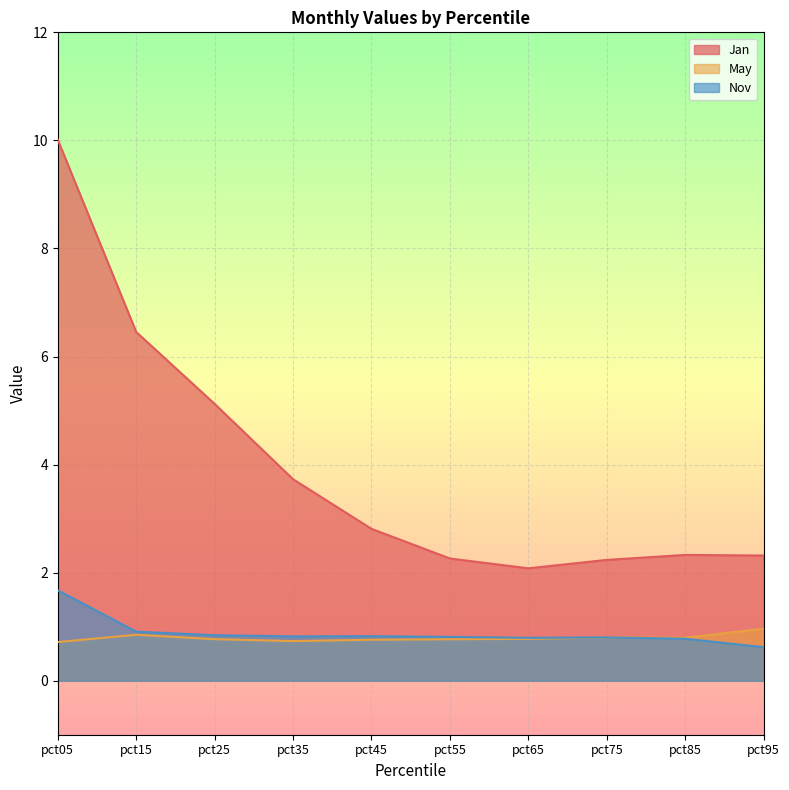

At which category is the sum across all series the highest?

pct05